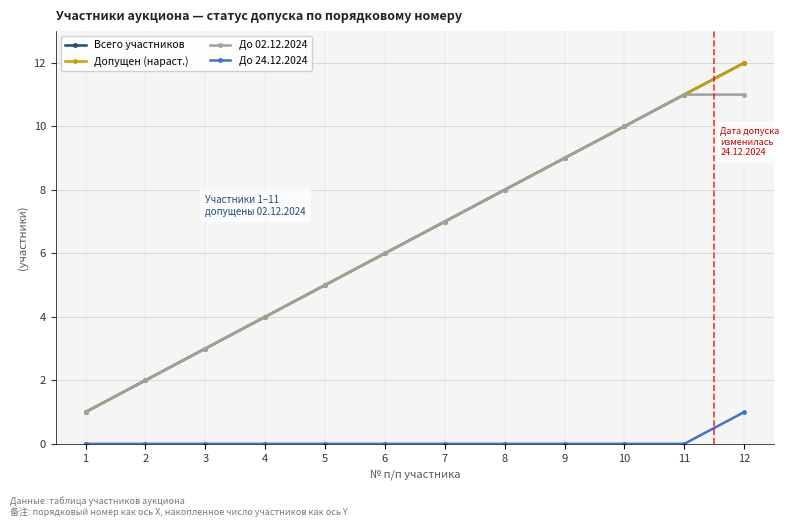

Reading left to right, what are all the values shown in this chart?

Всего участников: 1=1	2=2	3=3	4=4	5=5	6=6	7=7	8=8	9=9	10=10	11=11	12=12
Допущен (нараст.): 1=1	2=2	3=3	4=4	5=5	6=6	7=7	8=8	9=9	10=10	11=11	12=12
До 02.12.2024: 1=1	2=2	3=3	4=4	5=5	6=6	7=7	8=8	9=9	10=10	11=11	12=11
До 24.12.2024: 1=0	2=0	3=0	4=0	5=0	6=0	7=0	8=0	9=0	10=0	11=0	12=1